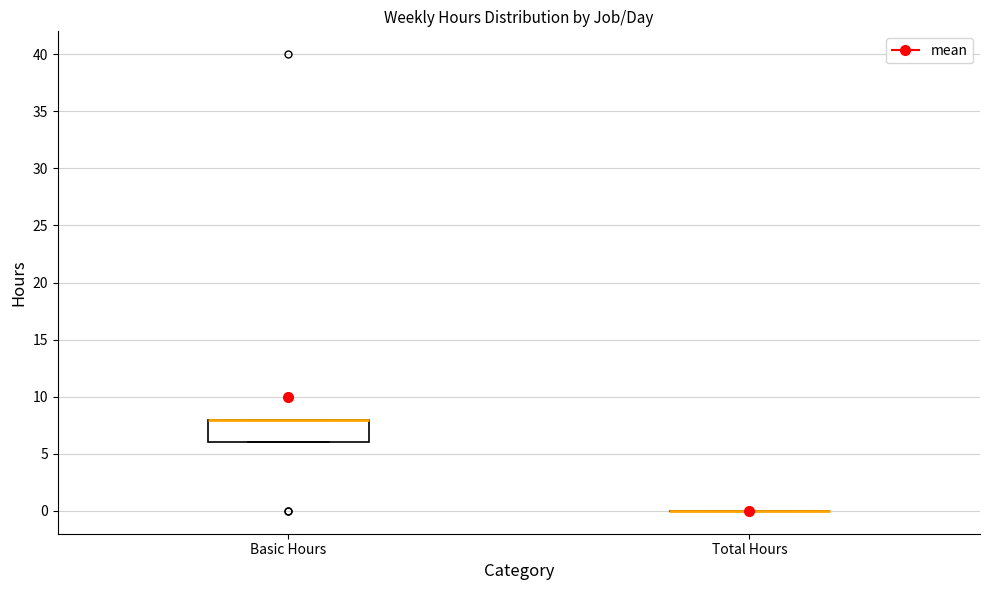

Reading left to right, transcribe this box plot: for each box, give where its median line is, the range the box spans, and where its two whiskers end, as read against the y-axis. The values are not printed on the chart, so give them approximately, as read against the axis.

Basic Hours: median 8 (drawn on the box's upper edge), box 6 to 8, whiskers 6 to 8
Total Hours: box collapsed to a line at 0, whiskers 0 to 0